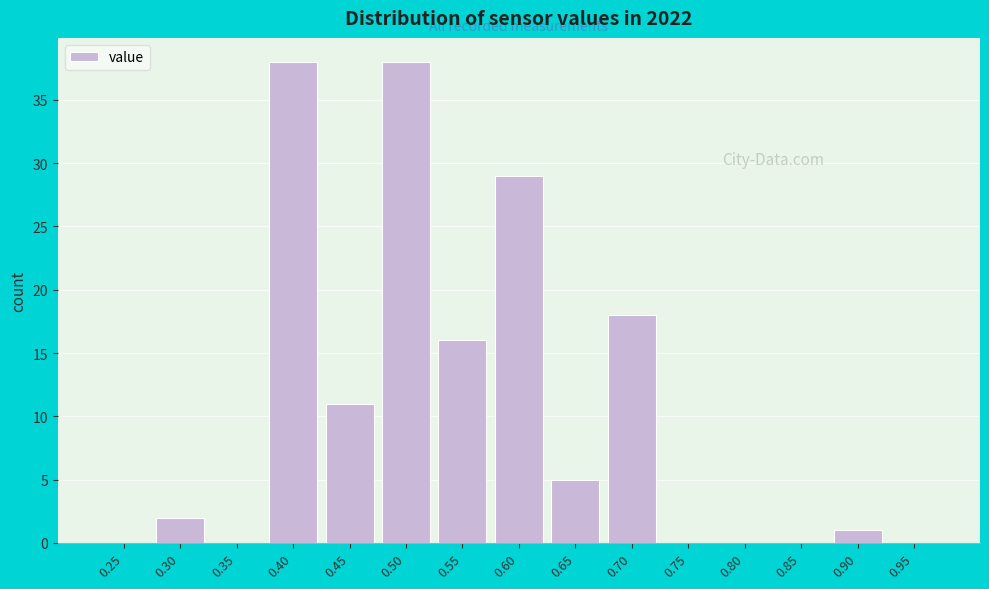

Reading left to right, extract all data points from this chart.

0.25=0	0.30=2	0.35=0	0.40=38	0.45=11	0.50=38	0.55=16	0.60=29	0.65=5	0.70=18	0.75=0	0.80=0	0.85=0	0.90=1	0.95=0